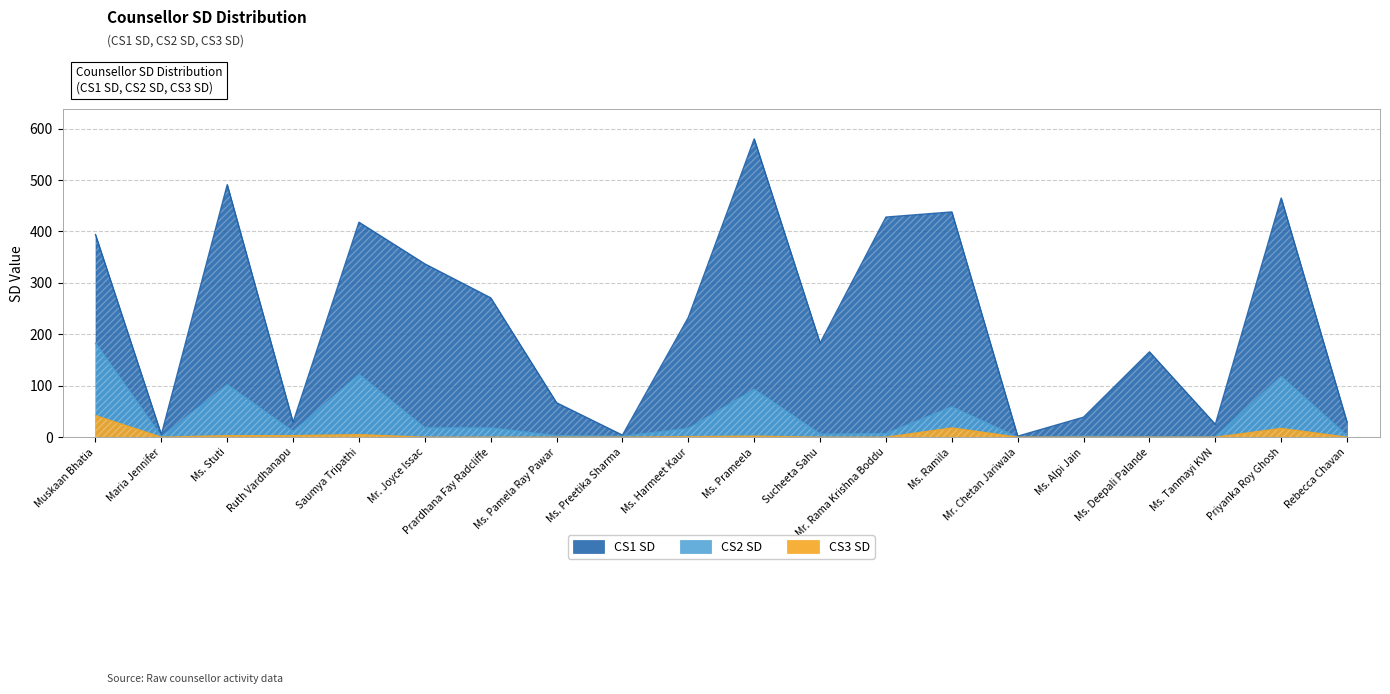

True or false: CS1 SD has a value of 18 at Ms. Alpi Jain.

False